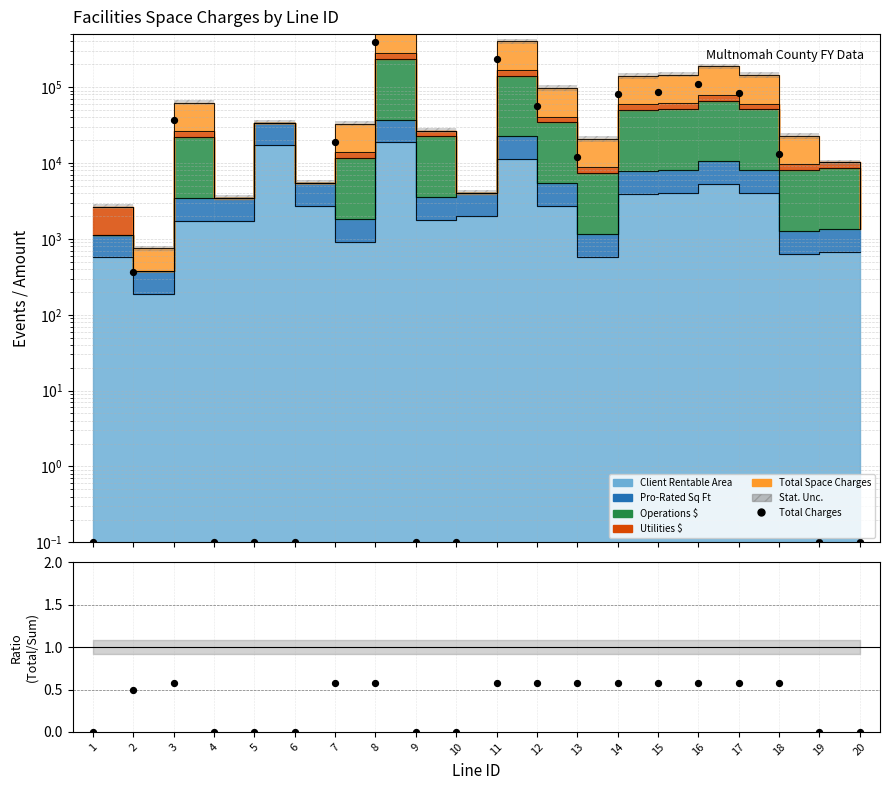

What is the ratio of the value at 8 to the value at 16?

3.6